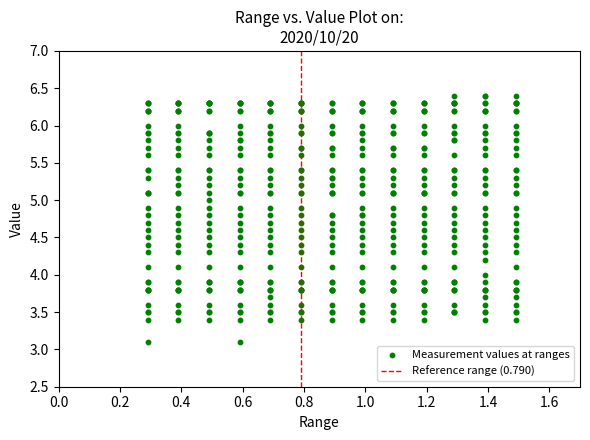

What is the range of X values (max minus min)?

1.2